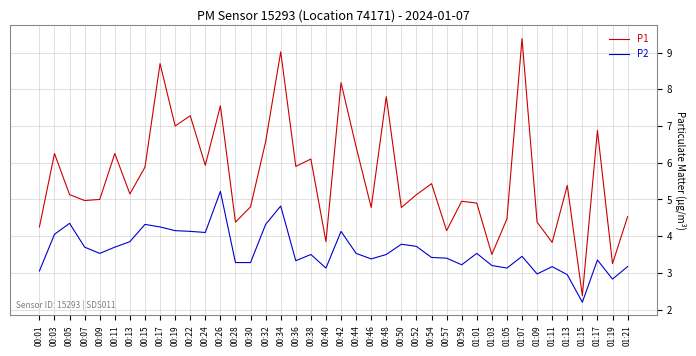

The P1 series shows 6.9 at 01:17. True or false?

True